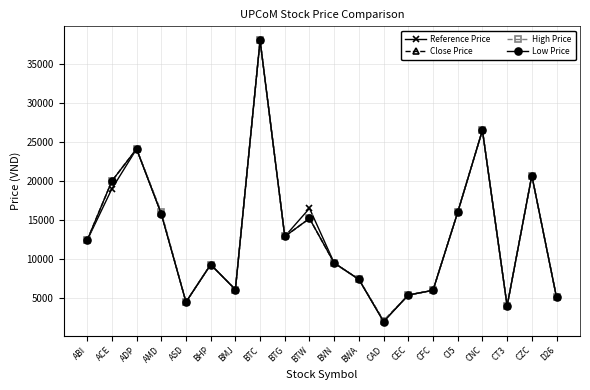

What is the value of the Reference Price point at the 12th from the left?

7400